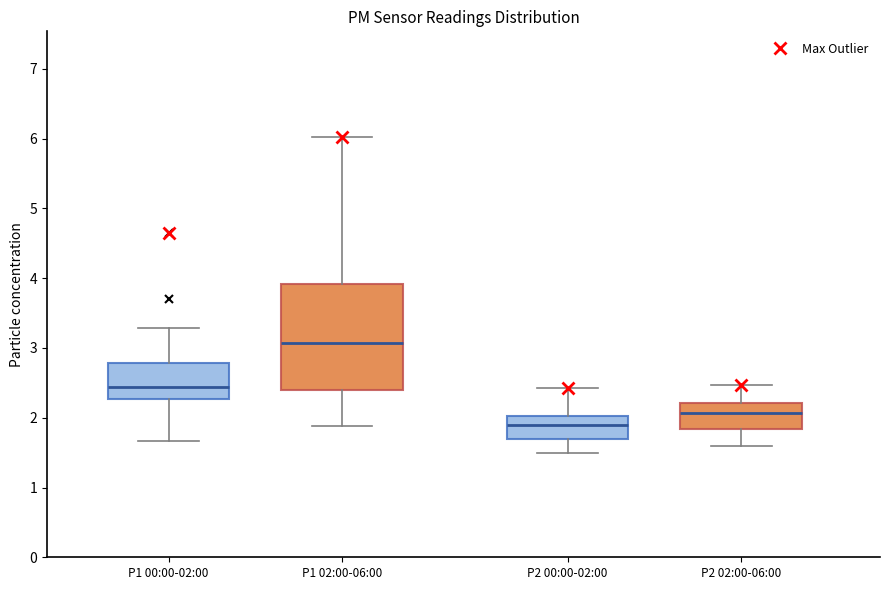

Which box's median line is the lowest?

P2 00:00-02:00